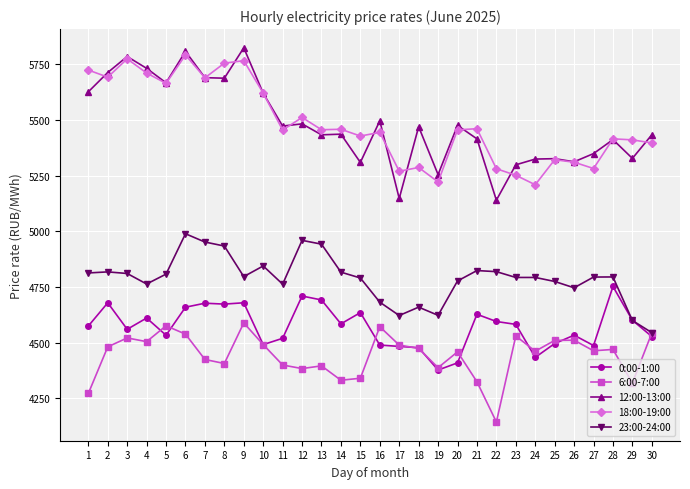

At how many categories does at least one series exceed 4199?

30